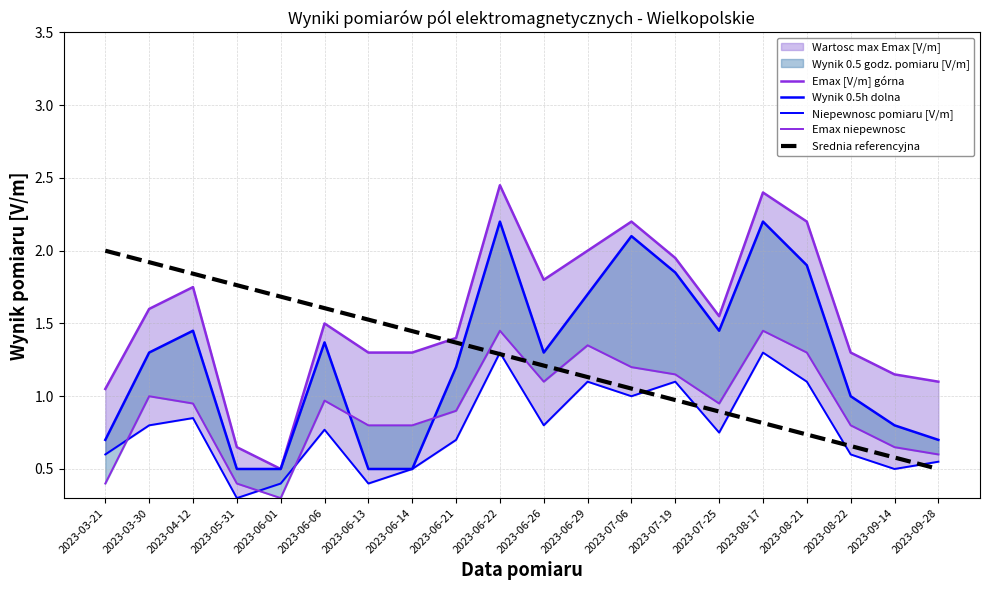

List the series in order of their peak value, highest first.

Emax [V/m] górna, Wynik 0.5h dolna, Srednia referencyjna, Emax niepewnosc, Niepewnosc pomiaru [V/m]